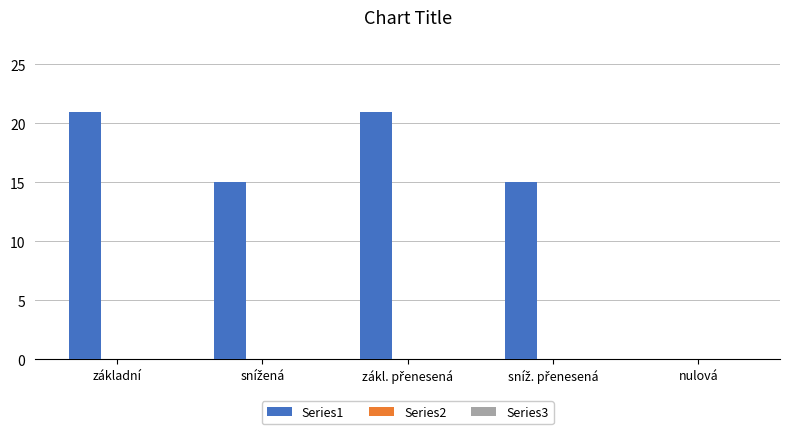

What is the greatest value displayed?

21